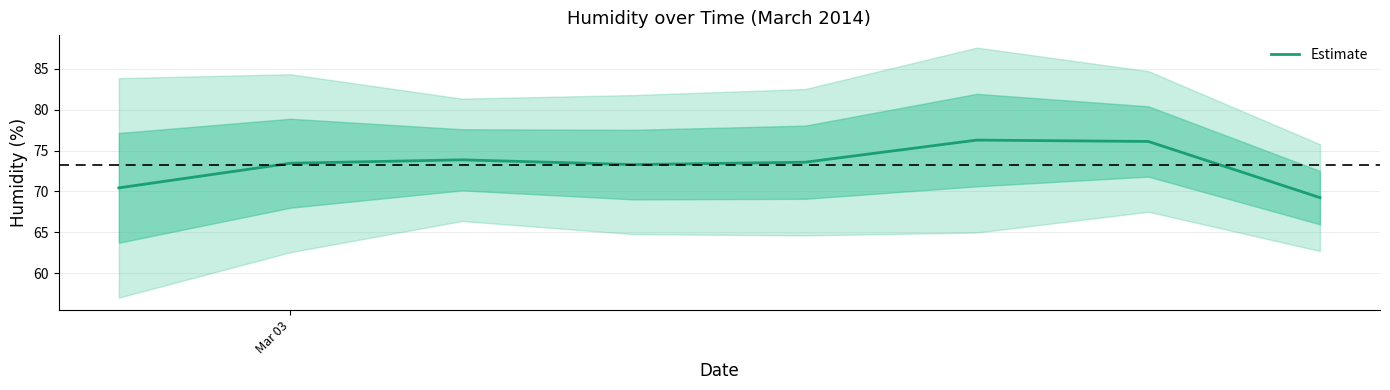

Does the chart have visible grid lines?

Yes